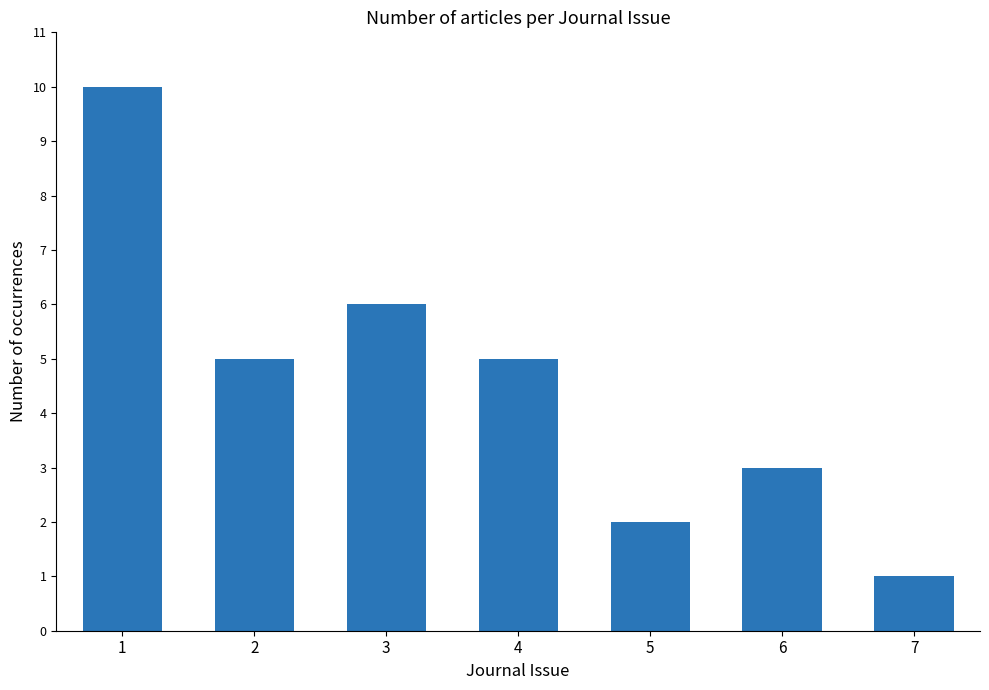

Approximately how many times larger is the value at 2 compared to 5?

2.5